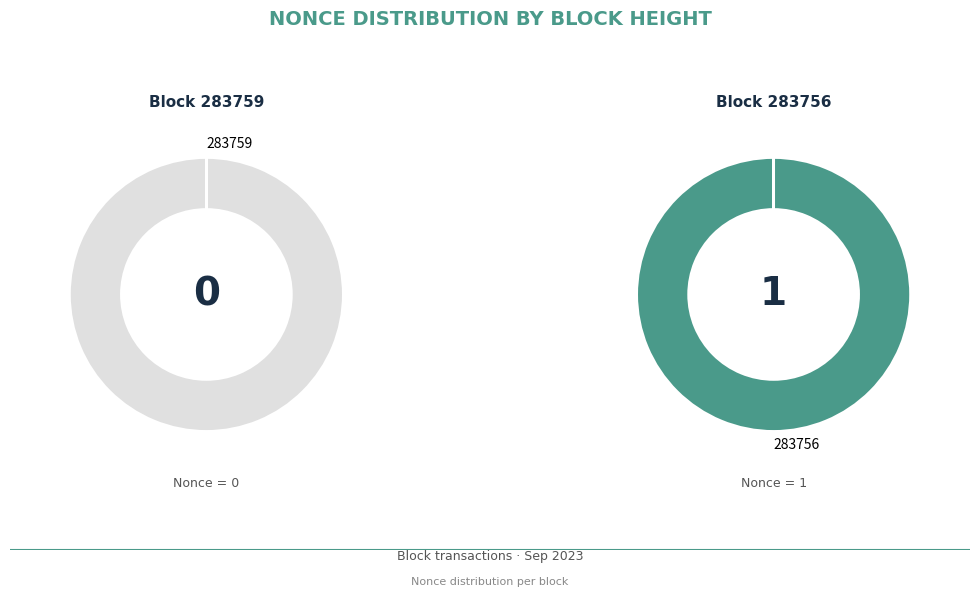

What percentage do 283756 and 283759 together represent?

100.0%